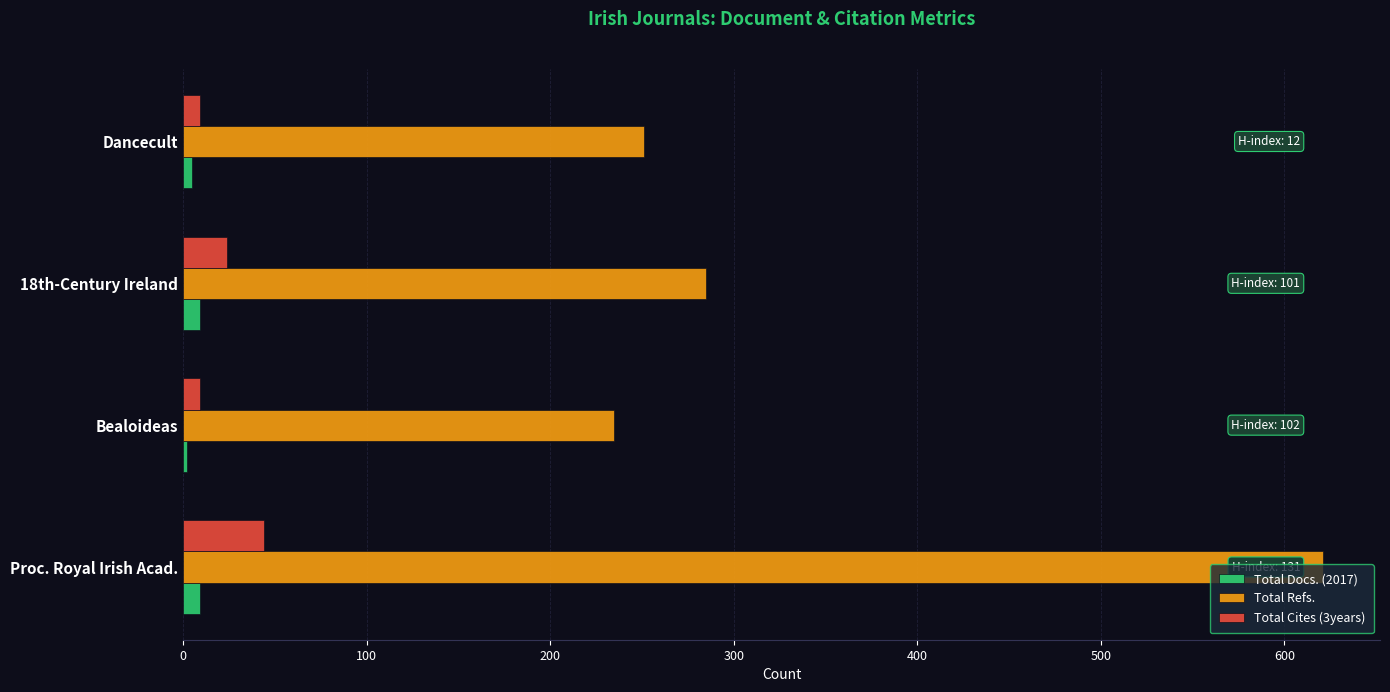

True or false: Total Refs. has a value of 235 at Bealoideas.

True